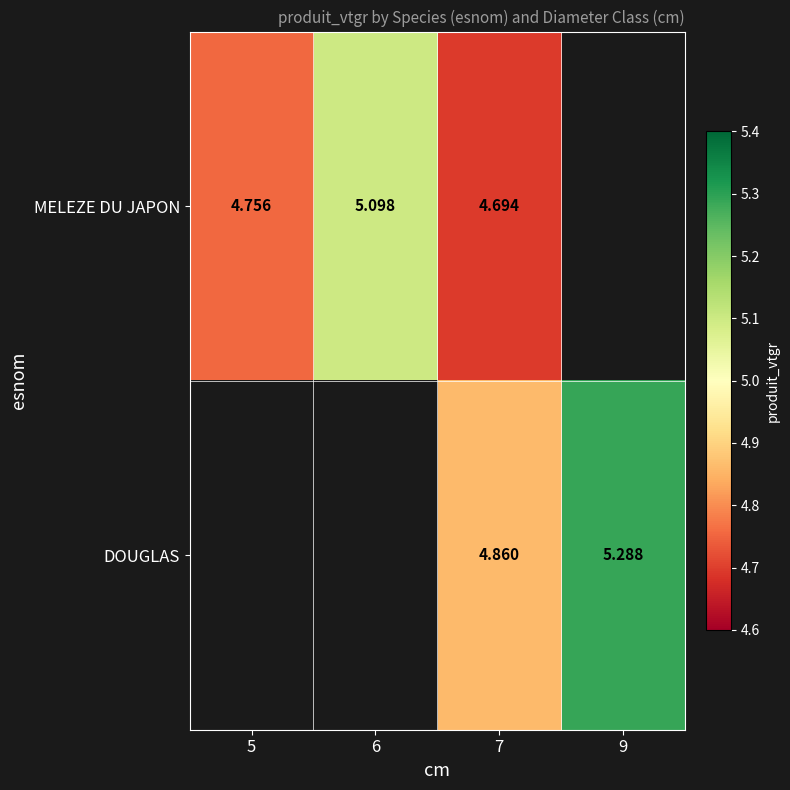

Is the value of MELEZE DU JAPON at 5 greater than the value of DOUGLAS at 9?

No